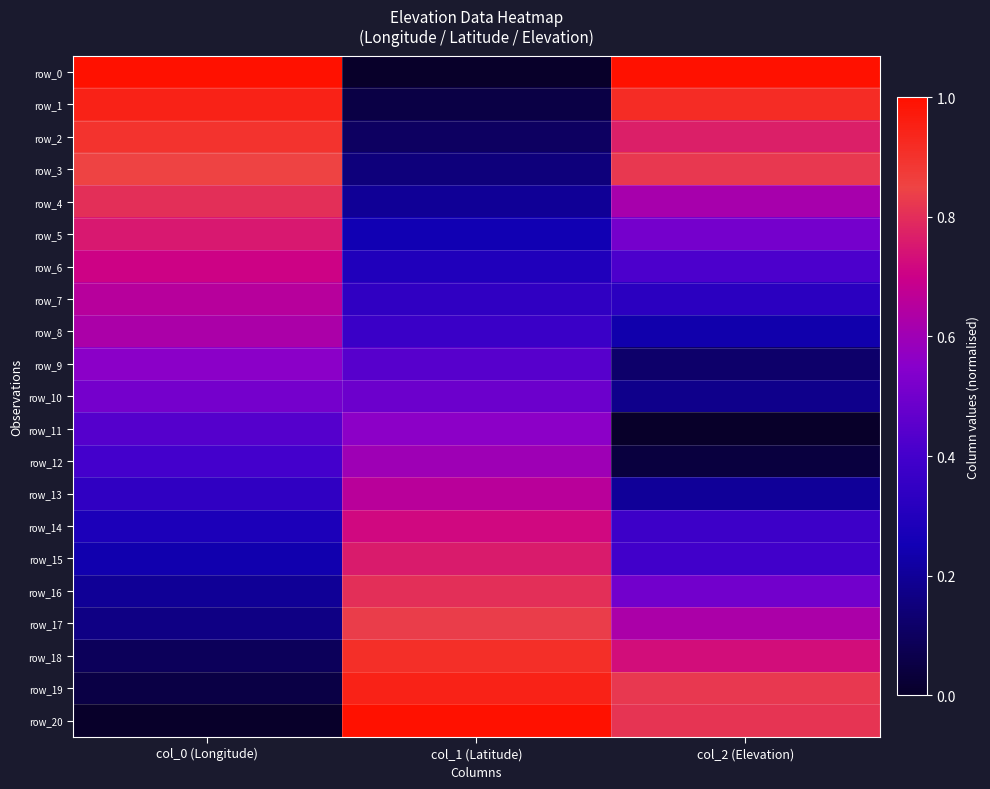

At how many categories does at least one series exceed 0?

3